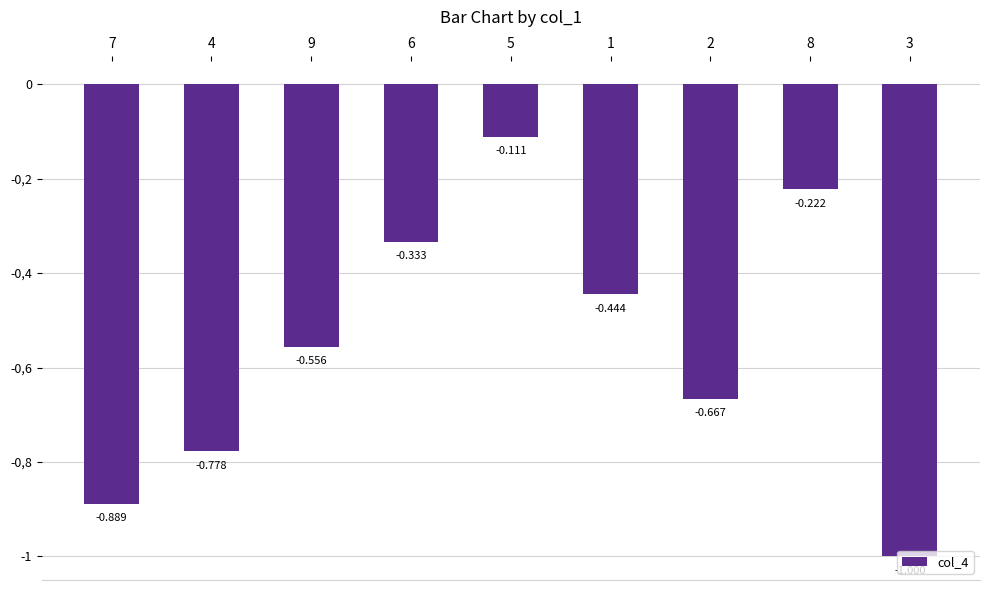

Rank the categories by value from highest to lowest.

5, 8, 6, 1, 9, 2, 4, 7, 3